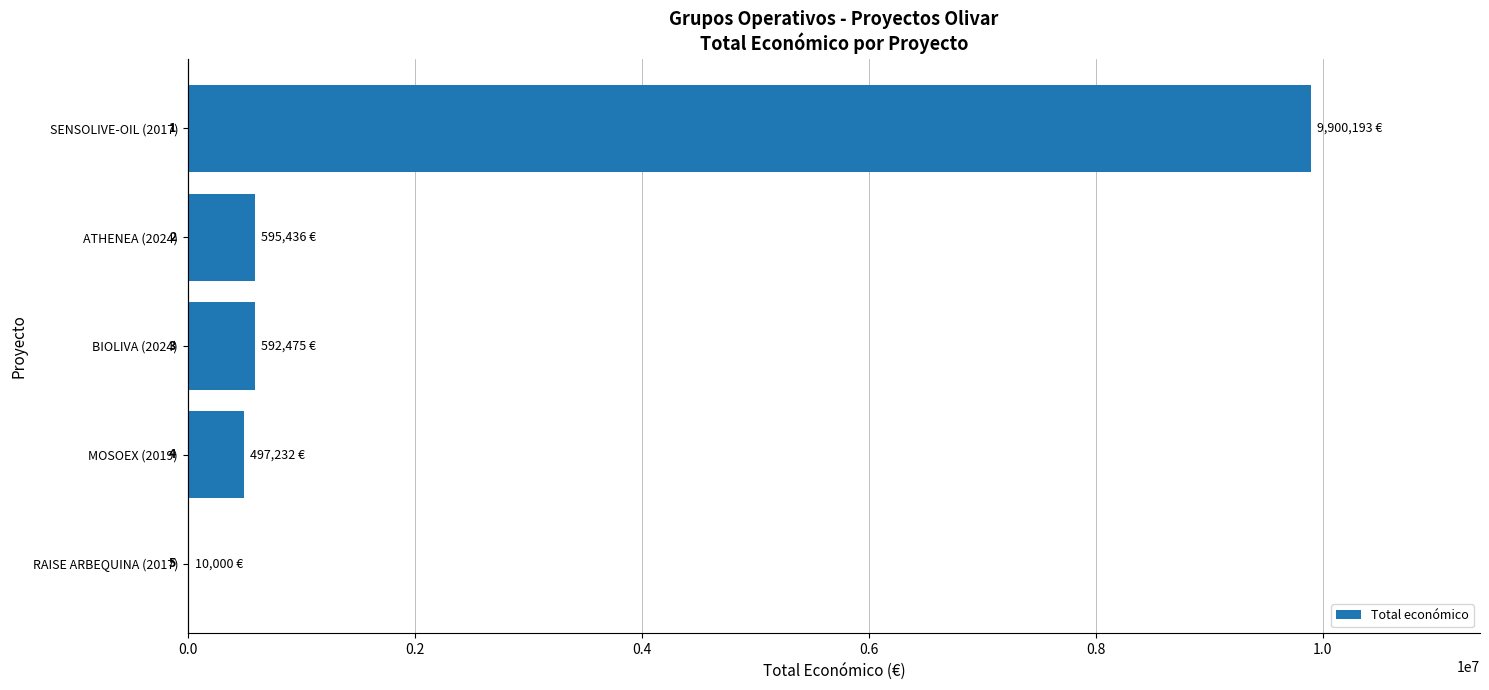

What is the greatest value displayed?

9900193